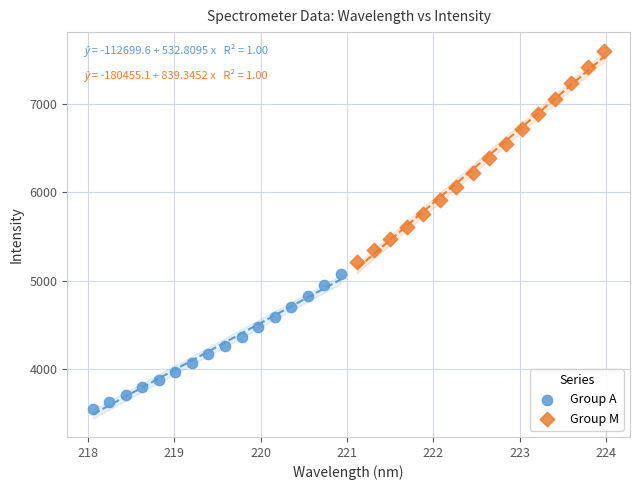

Which series has the largest Y range (max minus min)?

Group M